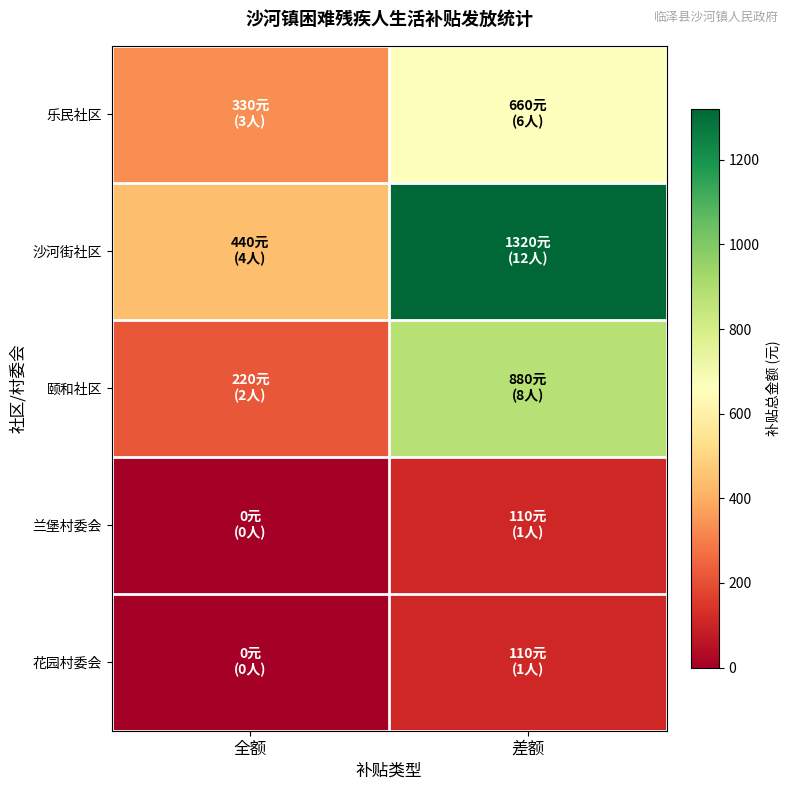

What is the maximum value shown in the chart?

1320